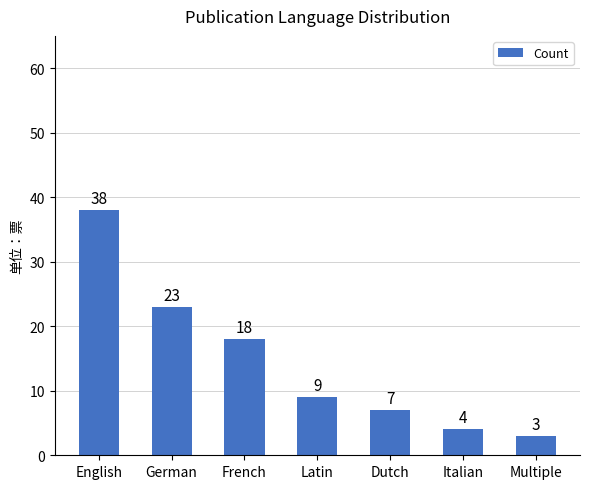

Does the chart contain any negative values?

No